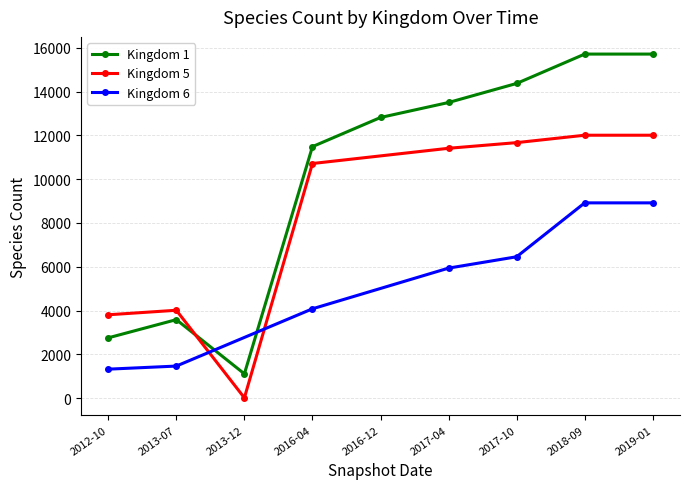

Which category has the lowest value across all series?

2013-12-20